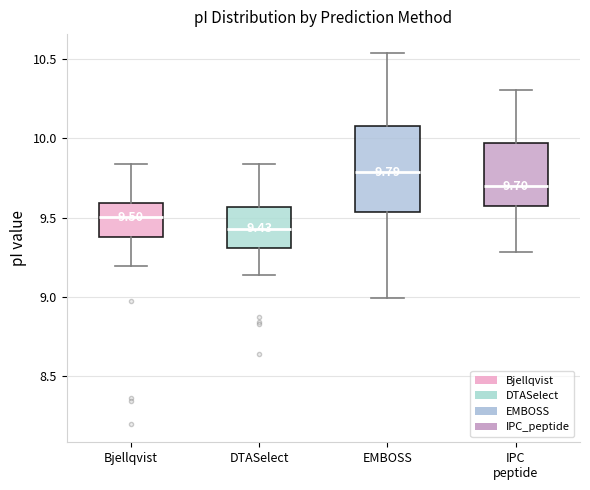

Which box has the lowest median line?

DTASelect